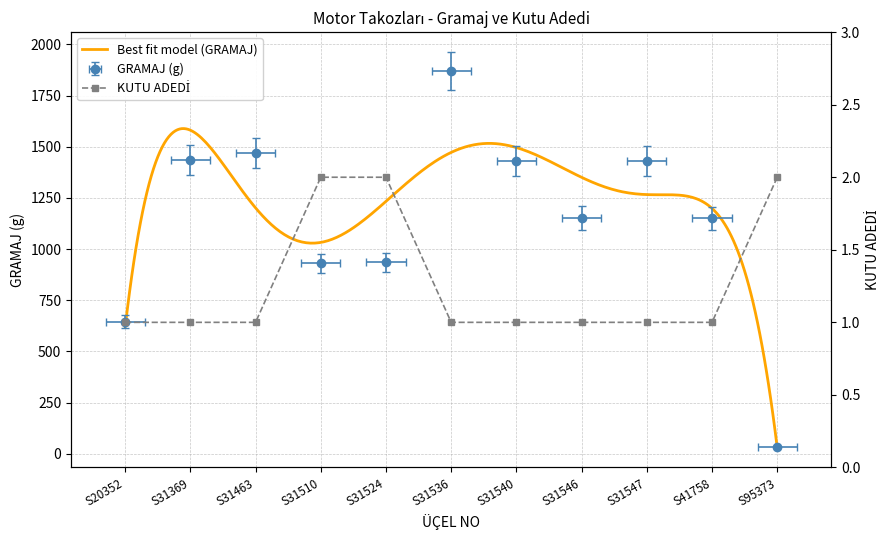

What is the maximum value for KUTU ADEDİ?

2